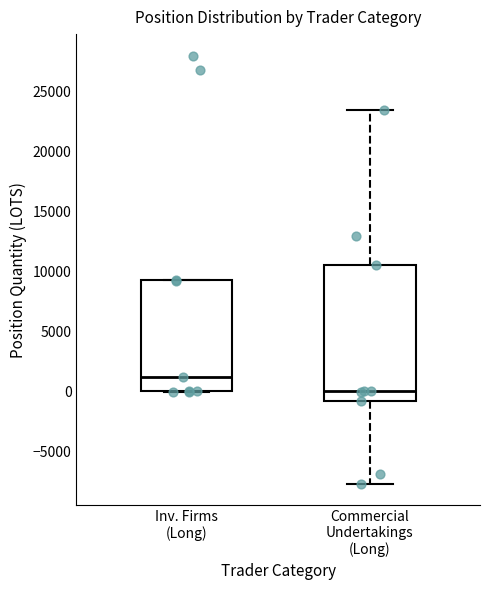

Where is the upper edge of the box for Inv. Firms (Long) on the y-axis? The values are not printed on the chart, so give them approximately, as read against the axis.

9500